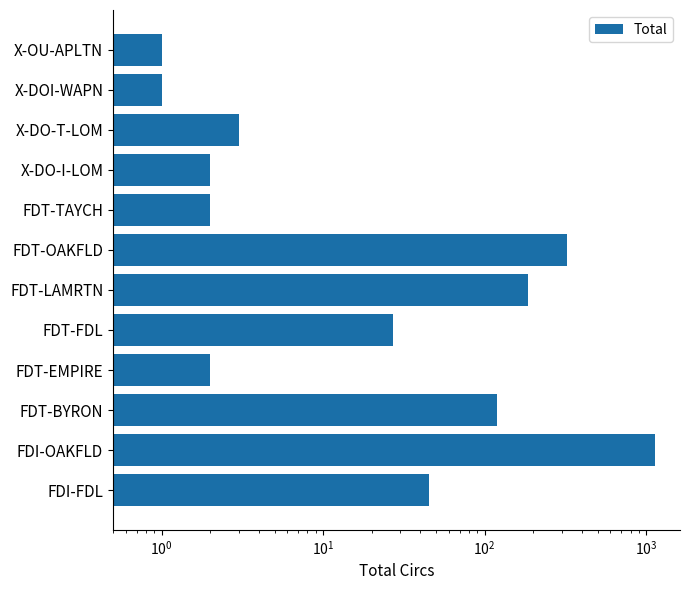

Reading left to right, extract all data points from this chart.

45	1139	120	2	27	186	325	2	2	3	1	1